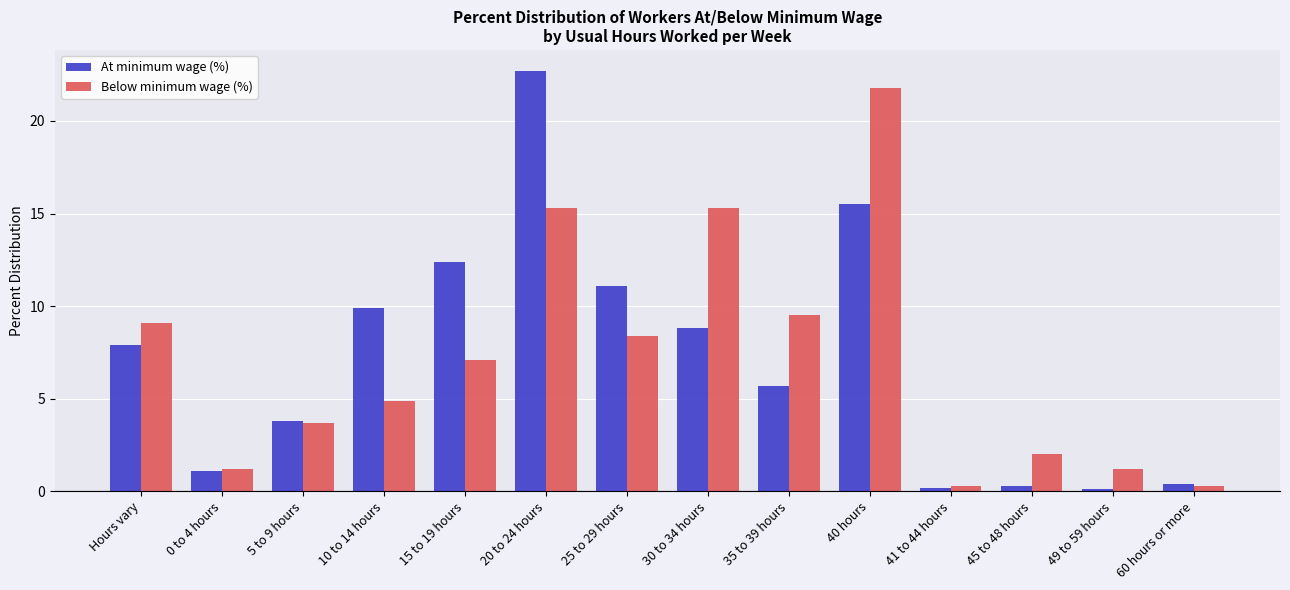

Reading left to right, transcribe all the data shown in this chart.

At minimum wage (%): Hours vary=7.9	0 to 4 hours=1.1	5 to 9 hours=3.8	10 to 14 hours=9.9	15 to 19 hours=12.4	20 to 24 hours=22.7	25 to 29 hours=11.1	30 to 34 hours=8.8	35 to 39 hours=5.7	40 hours=15.5	41 to 44 hours=0.2	45 to 48 hours=0.3	49 to 59 hours=0.1	60 hours or more=0.4
Below minimum wage (%): Hours vary=9.1	0 to 4 hours=1.2	5 to 9 hours=3.7	10 to 14 hours=4.9	15 to 19 hours=7.1	20 to 24 hours=15.3	25 to 29 hours=8.4	30 to 34 hours=15.3	35 to 39 hours=9.5	40 hours=21.8	41 to 44 hours=0.3	45 to 48 hours=2.0	49 to 59 hours=1.2	60 hours or more=0.3